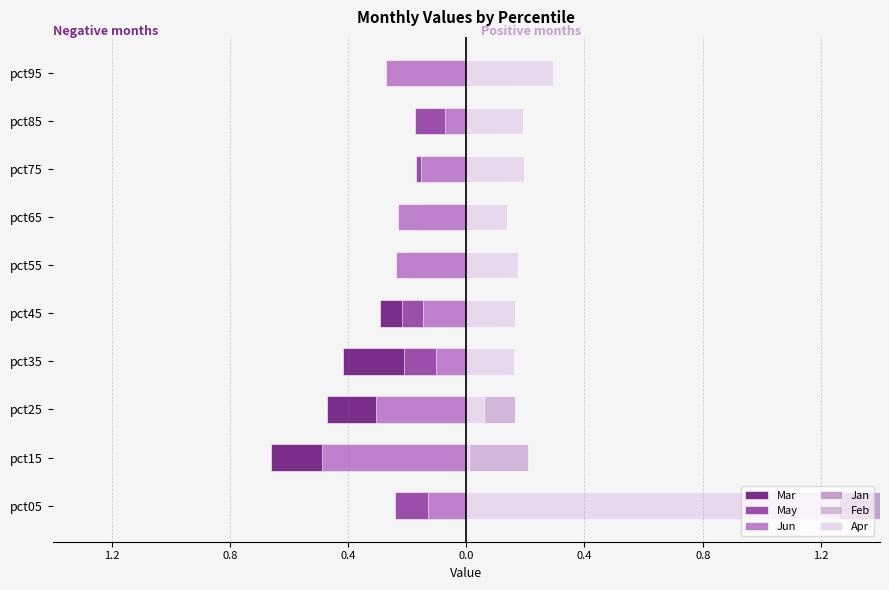

What is the value of the Apr bar at the 8th from the left?

0.2